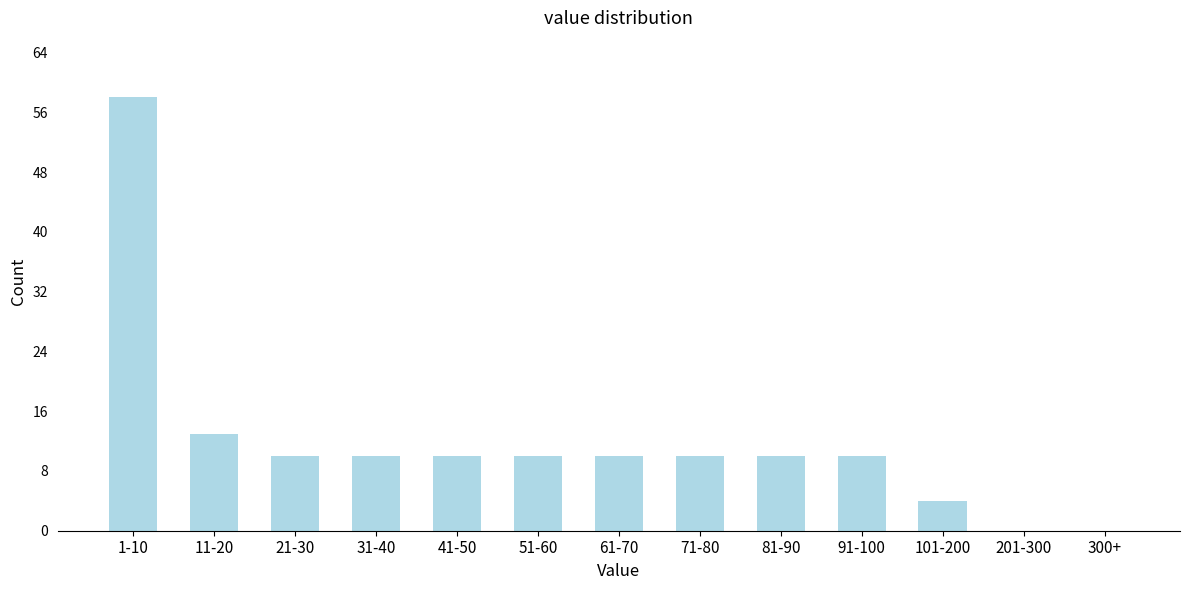

Reading right to left, list all the values displayed in this chart.

300+=0	201-300=0	101-200=4	91-100=10	81-90=10	71-80=10	61-70=10	51-60=10	41-50=10	31-40=10	21-30=10	11-20=13	1-10=58